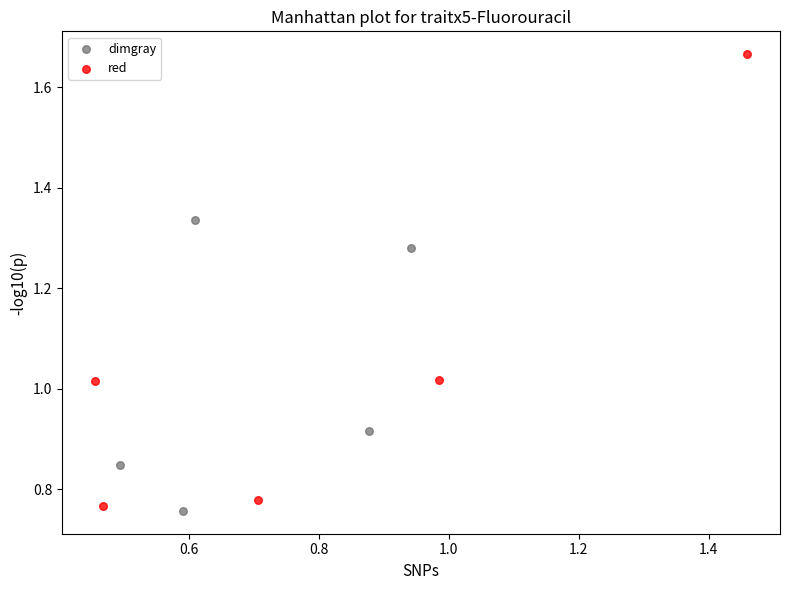

Which series has the widest spread of Y values?

red